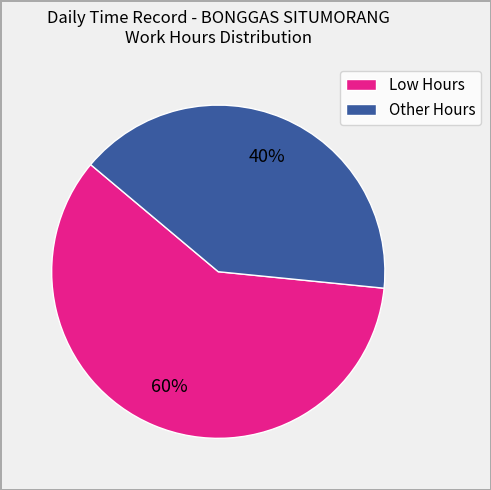

What is the largest slice in the pie chart?

Low Hours